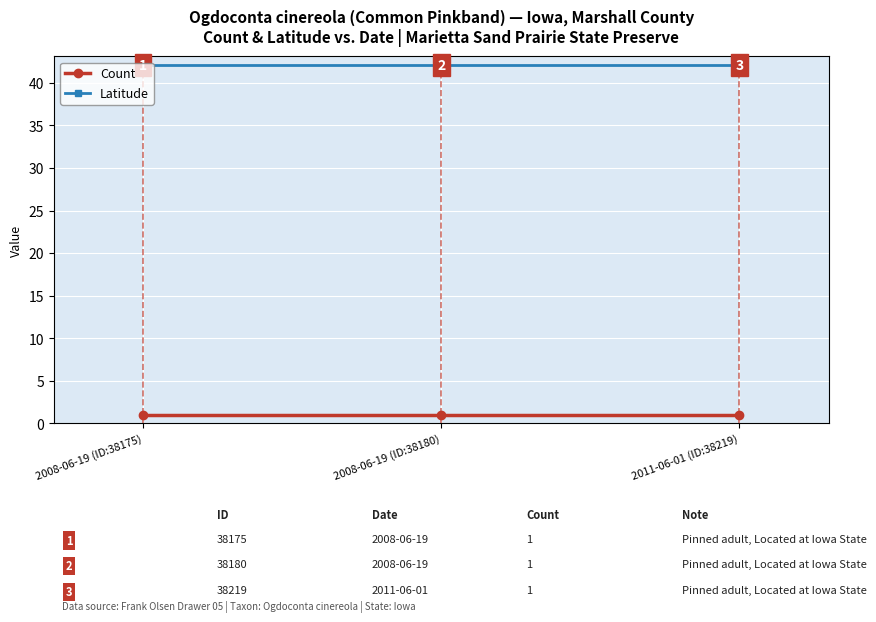

What is the sum of the Latitude values at 2008-06-19 (ID:38180) and 2011-06-01 (ID:38219)?

84.2